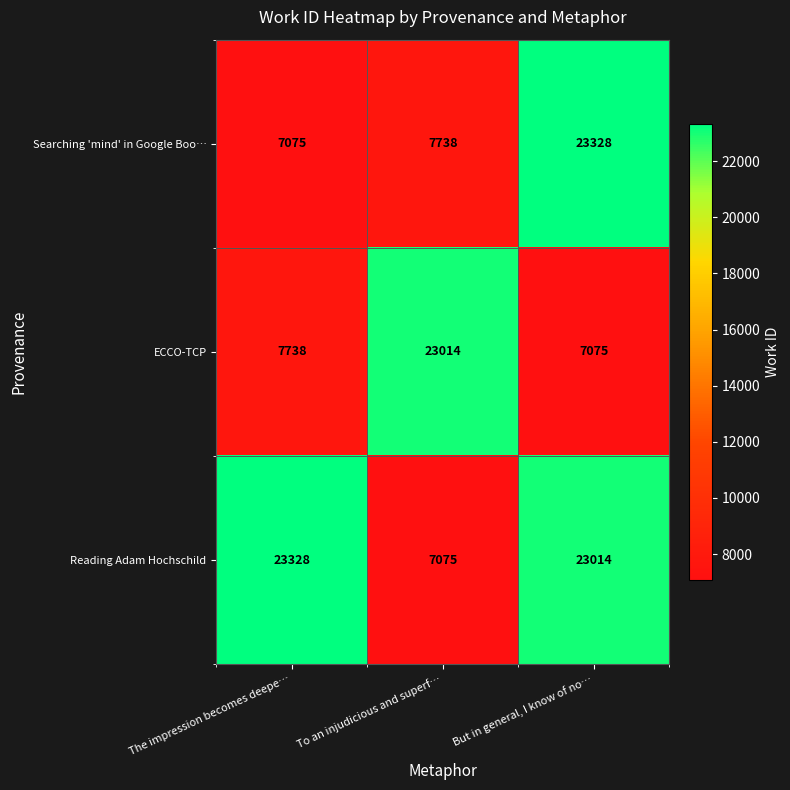

What is the average value of the ECCO-TCP series?

12609